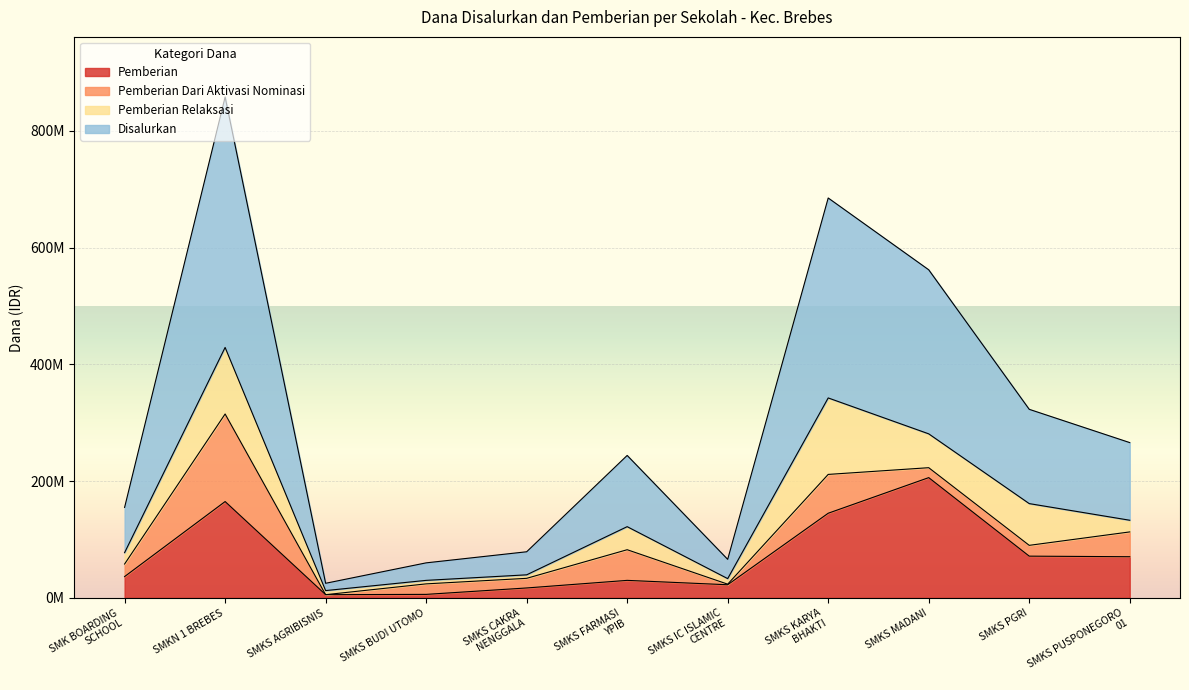

How many interior local peaks does the Pemberian series have?

3